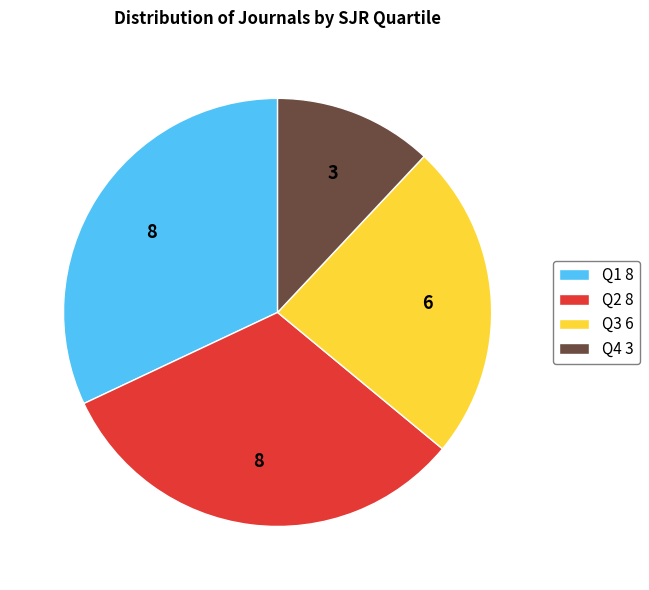

Do Q2 8 and Q1 8 together represent more than half of the pie?

Yes